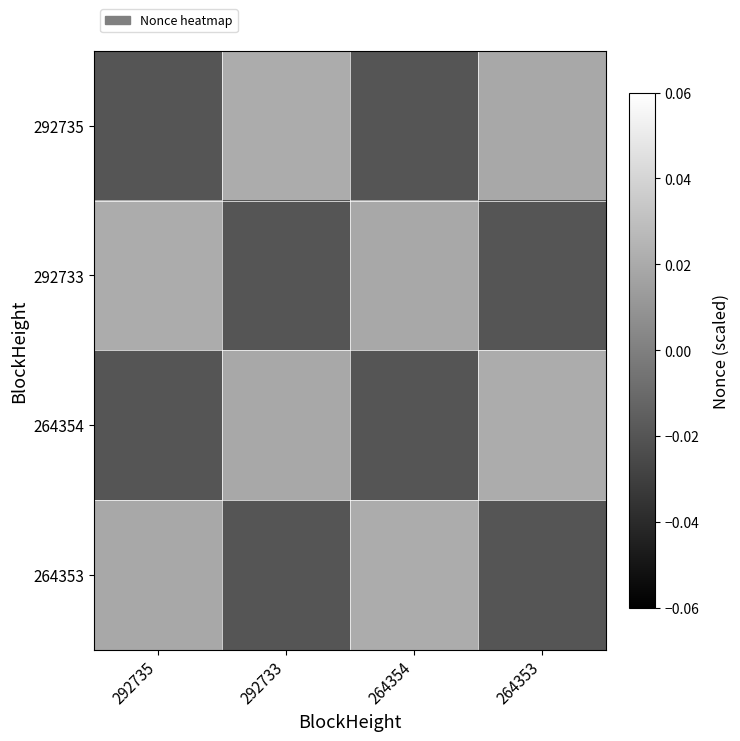

Reading left to right, transcribe all the data shown in this chart.

292735: 292735=-0.0	292733=0.0	264354=-0.0	264353=0.0
292733: 292735=0.0	292733=-0.0	264354=0.0	264353=-0.0
264354: 292735=-0.0	292733=0.0	264354=-0.0	264353=0.0
264353: 292735=0.0	292733=-0.0	264354=0.0	264353=-0.0